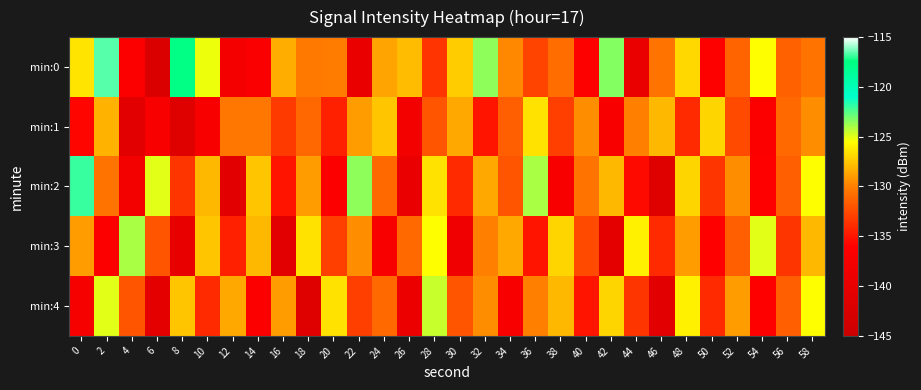

Count the number of data series in this chart.

5